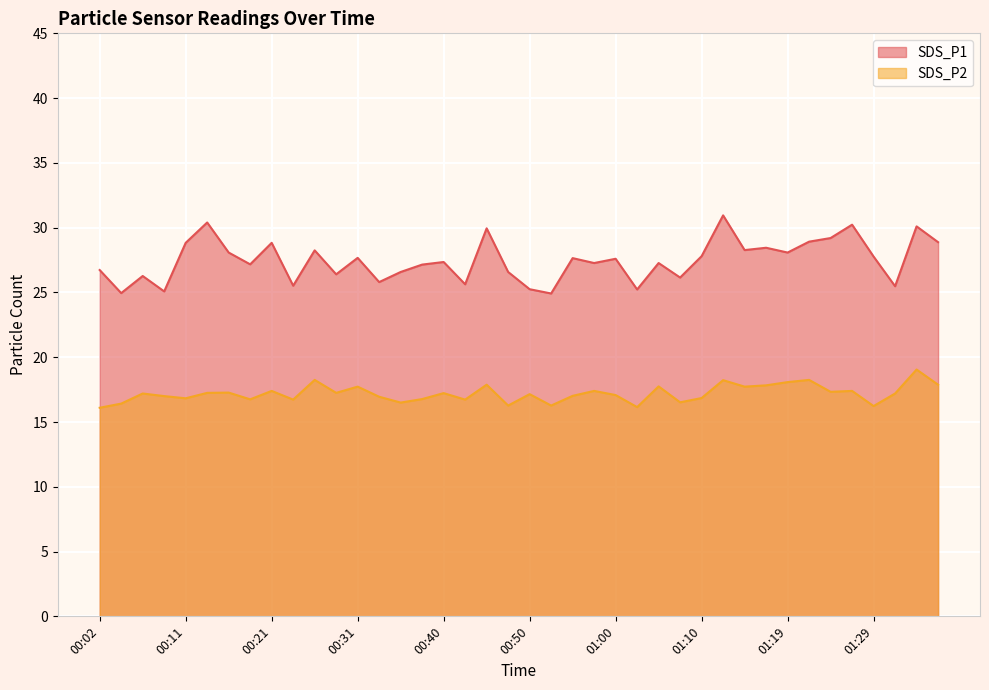

What are all the series names shown in the legend?

SDS_P1, SDS_P2